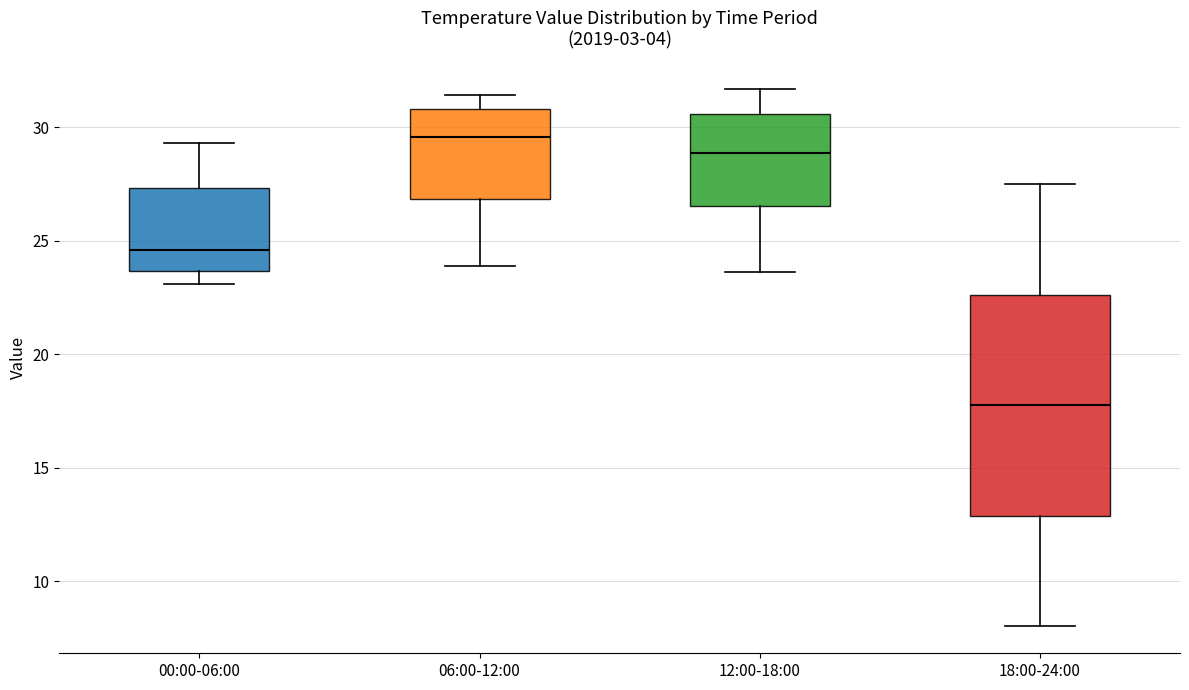

Which box's median line is the highest?

06:00-12:00